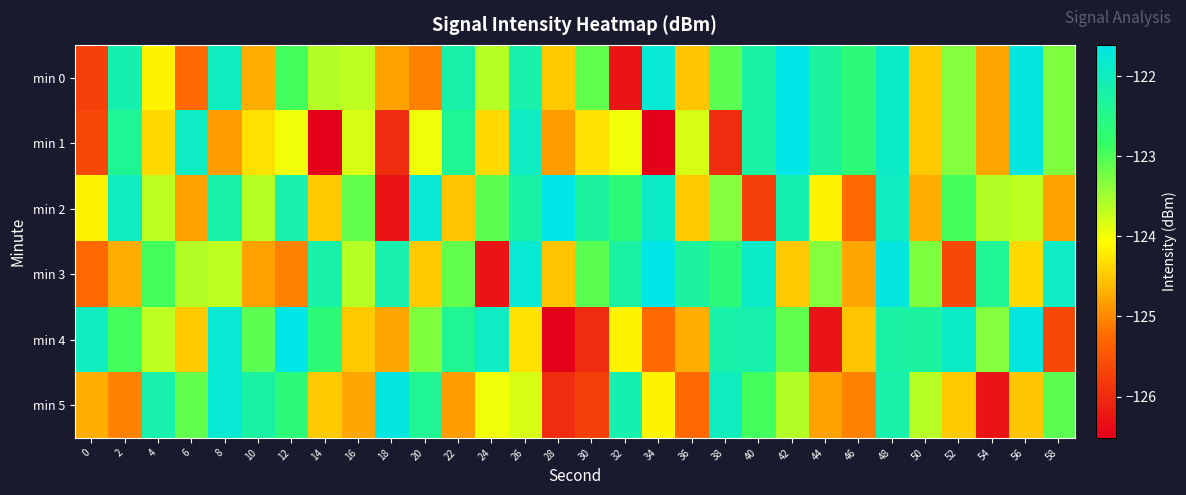

At which category is the sum across all series the highest?

48